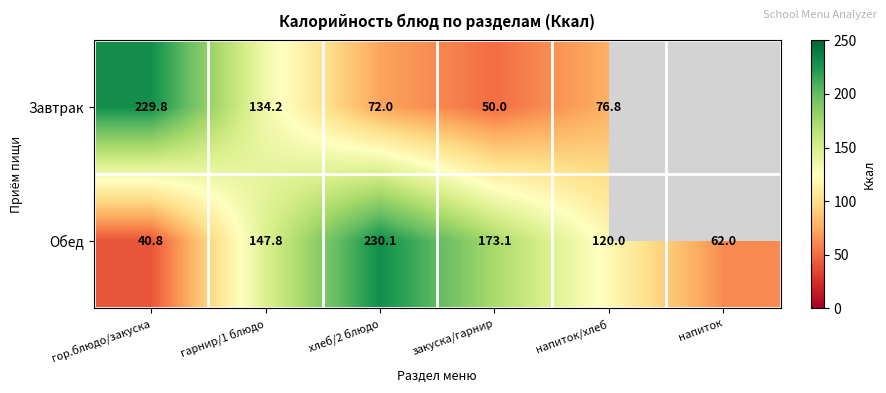

Which label corresponds to the largest value in the chart?

хлеб/2 блюдо